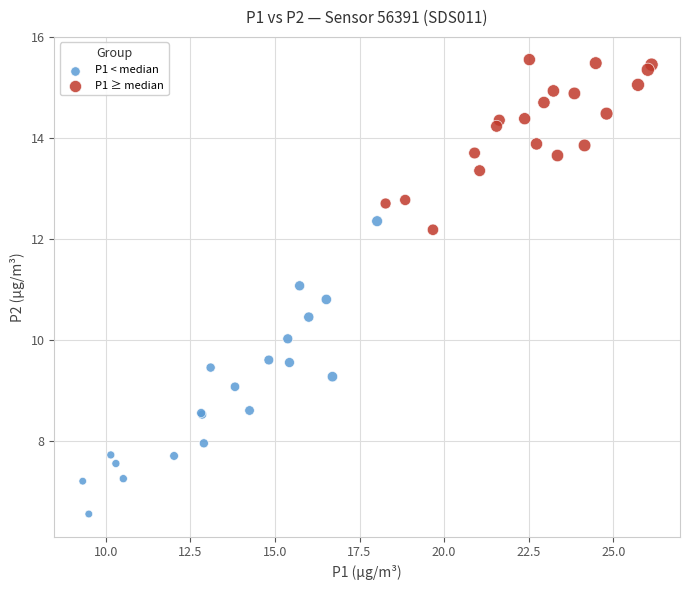

Which series contains the highest Y value?

P1 ≥ median